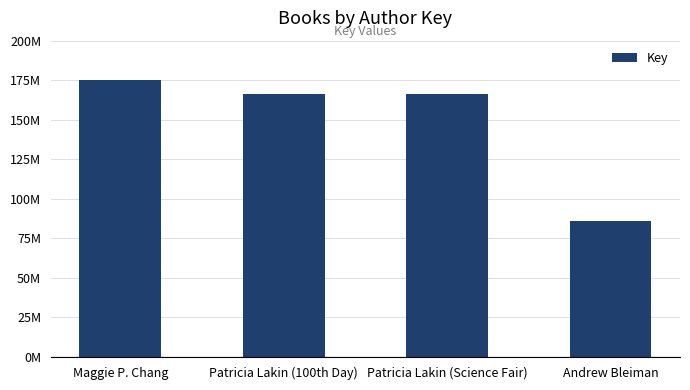

Where is the data nearest to the value 130373301?

Patricia Lakin (Science Fair)